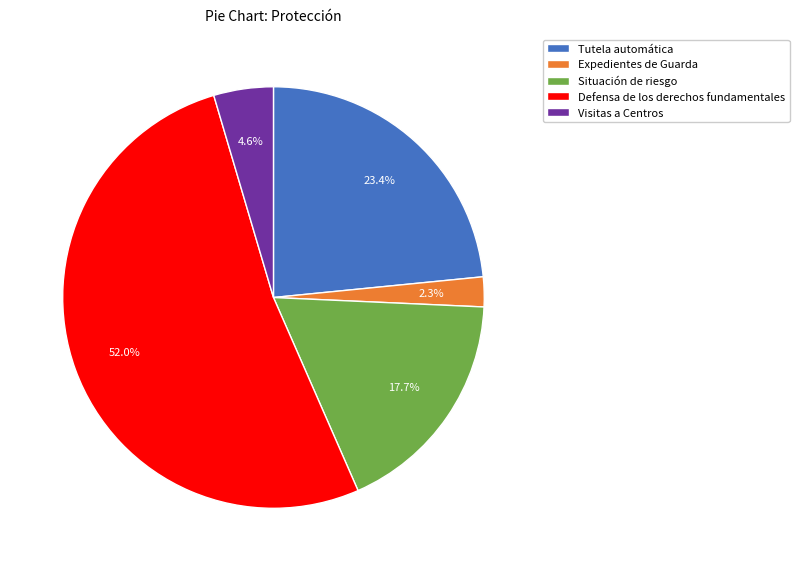

Which has a higher value, Situación de riesgo or Tutela automática?

Tutela automática